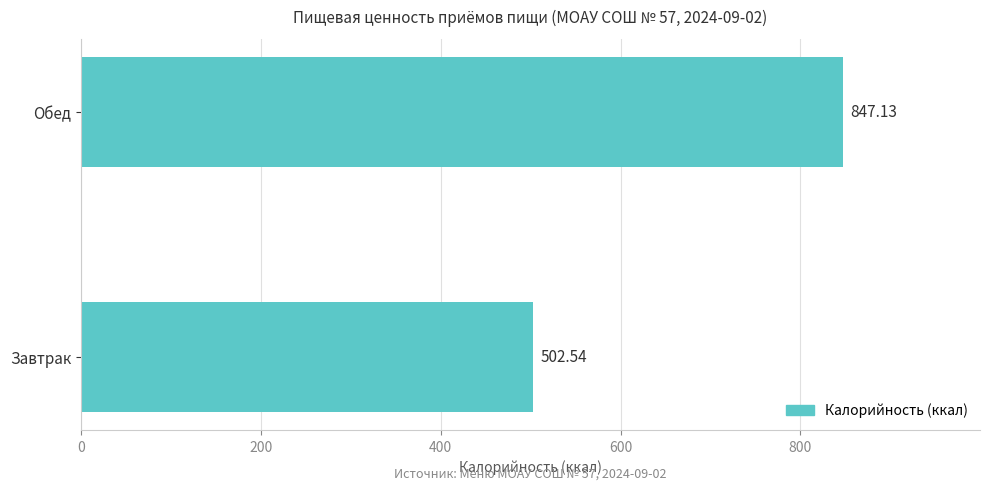

Count the number of data series in this chart.

1